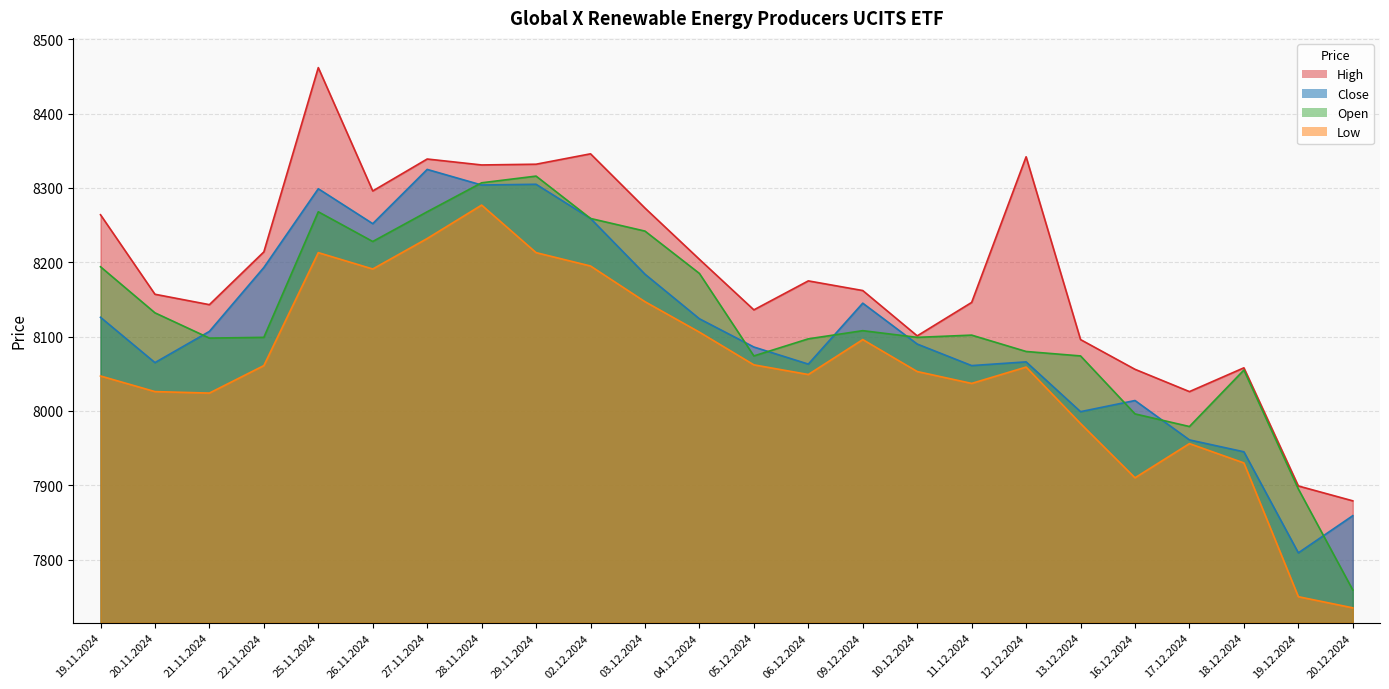

What is the total value across all series at 04.12.2024?

32619